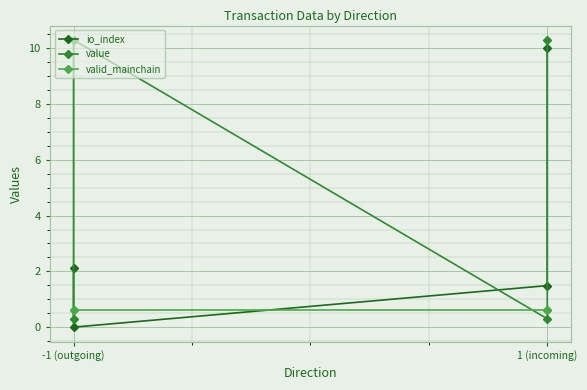

What is the value of the io_index point at the 4th from the left?

10.0